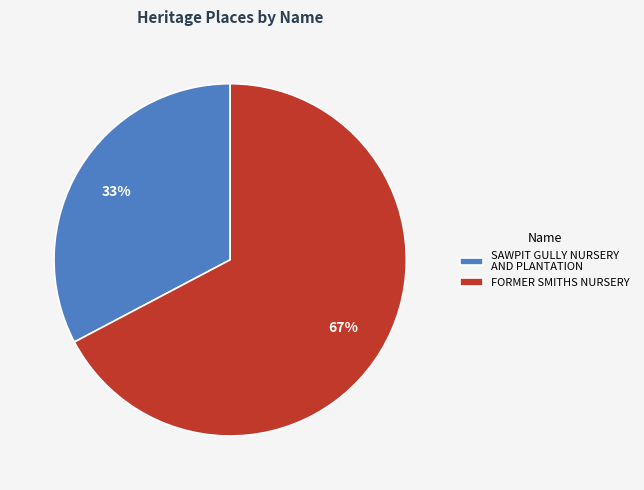

What is the smallest slice in the pie chart?

SAWPIT GULLY NURSERY AND PLANTATION